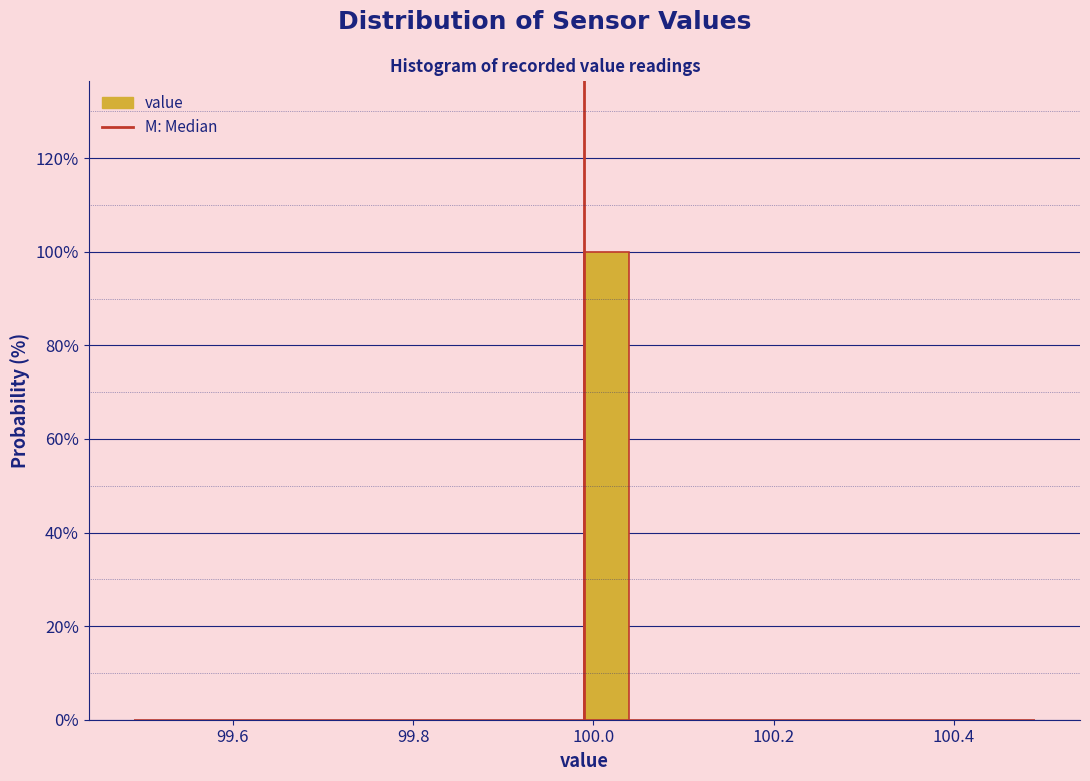

Around what value on the x-axis is the tallest bar? Give the approximate position of its centre, as read against the axis.

100.02